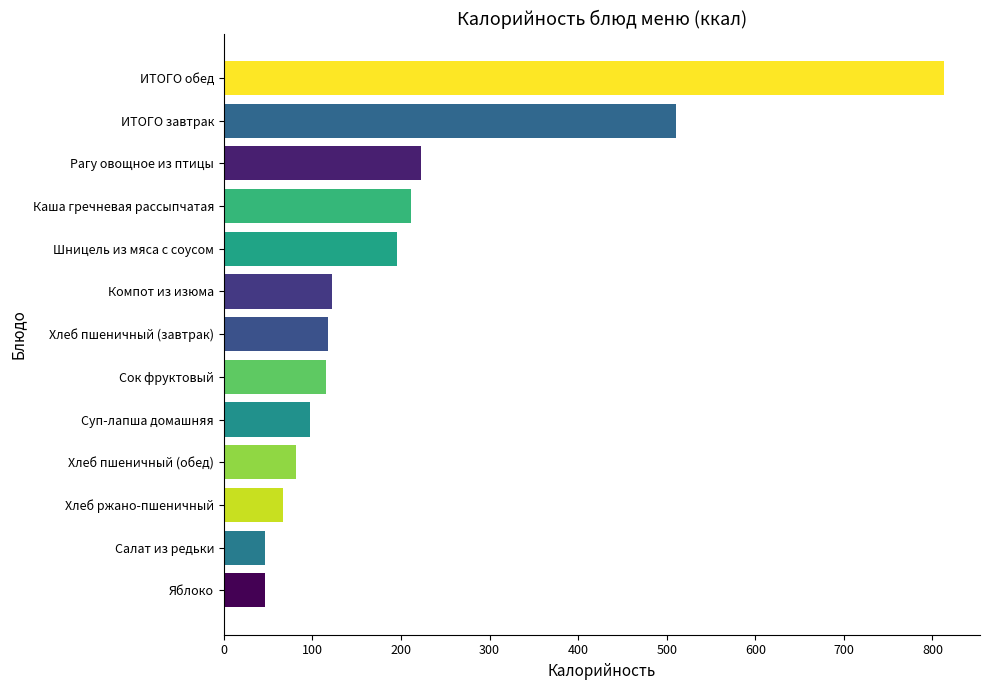

What is the difference between the maximum and second lowest values?

766